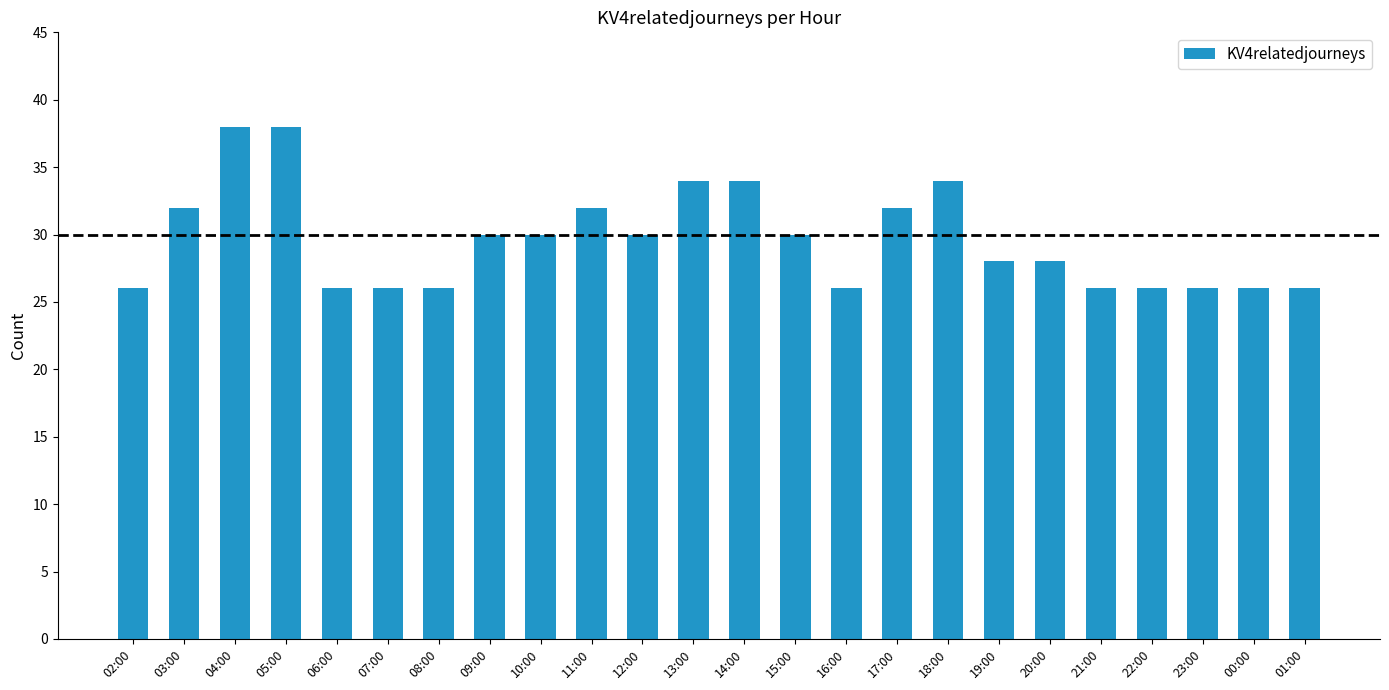

What is the difference between the values at 07:00 and 20:00?

2